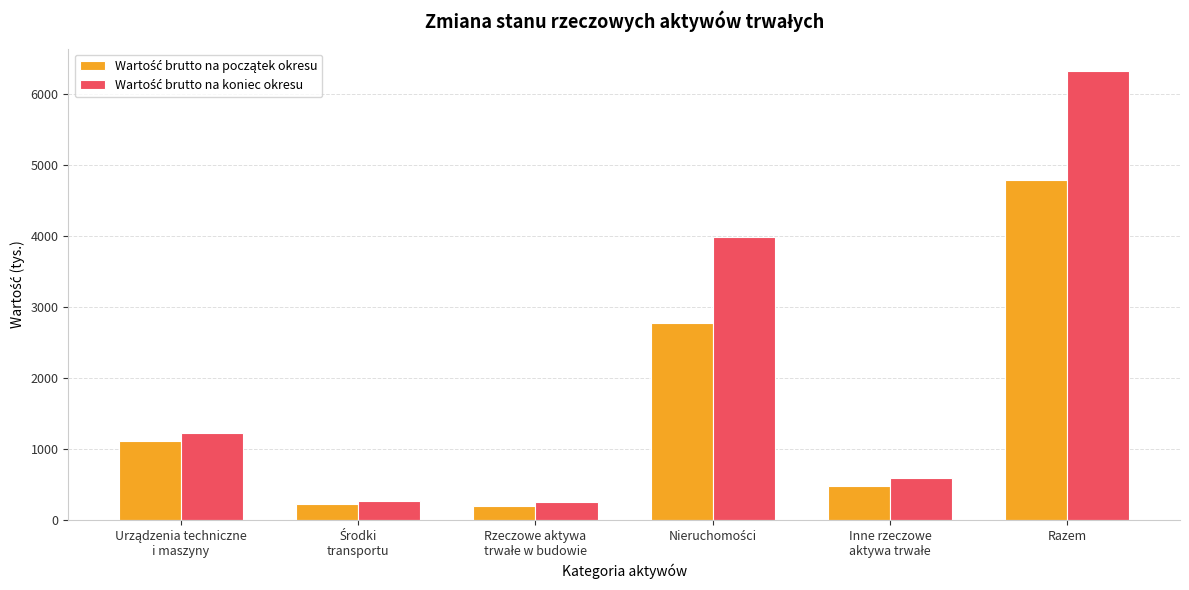

Which label corresponds to the largest value in the chart?

Razem